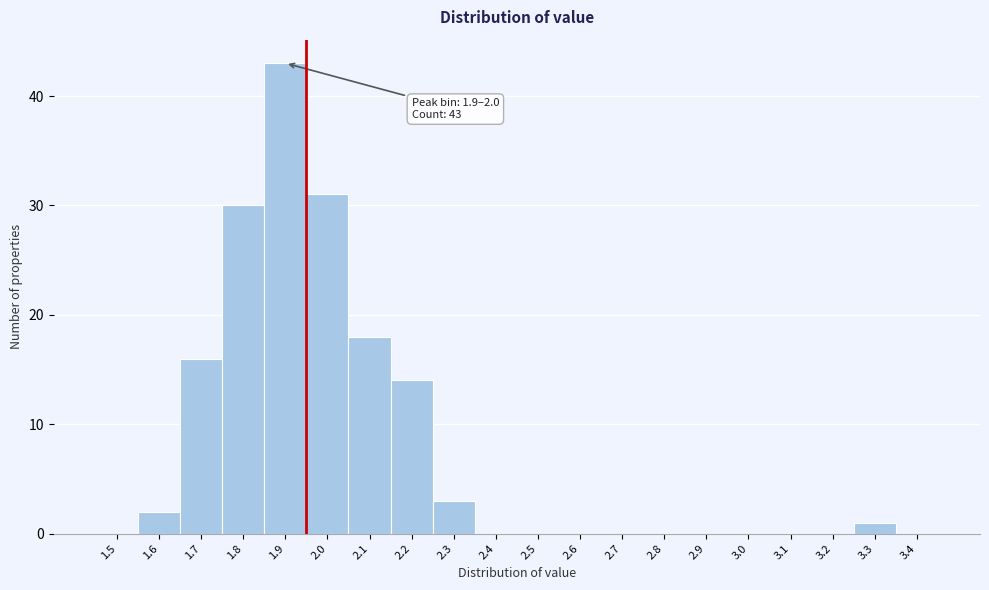

Reading right to left, what are all the values shown in this chart?

3.4=0	3.3=1	3.2=0	3.1=0	3.0=0	2.9=0	2.8=0	2.7=0	2.6=0	2.5=0	2.4=0	2.3=3	2.2=14	2.1=18	2.0=31	1.9=43	1.8=30	1.7=16	1.6=2	1.5=0